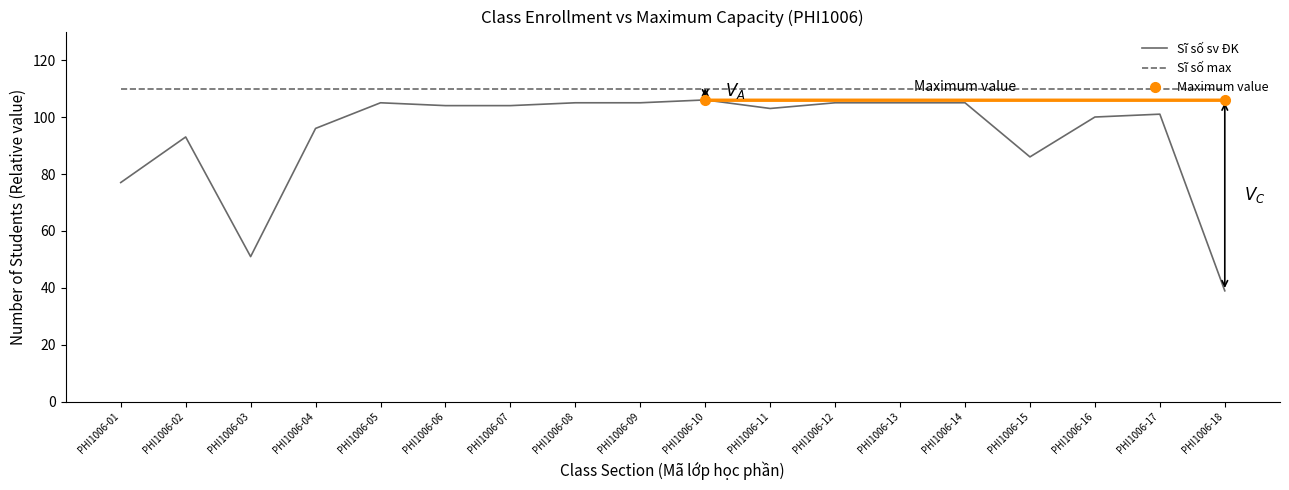

Rank the series by their average value, from highest to lowest.

Sĩ số max, Sĩ số sv ĐK